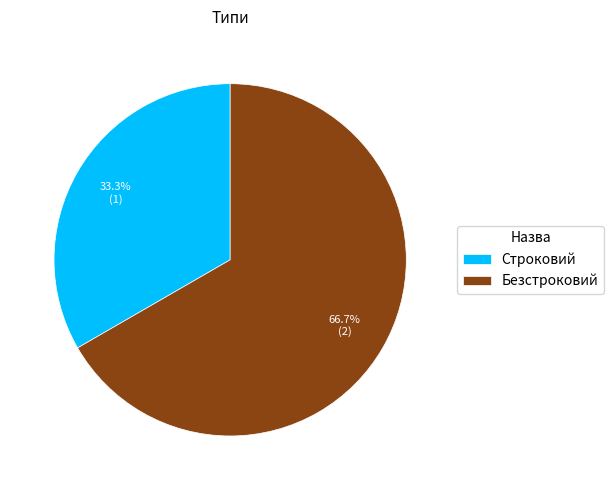

What percentage is NOT represented by Строковий?

66.7%